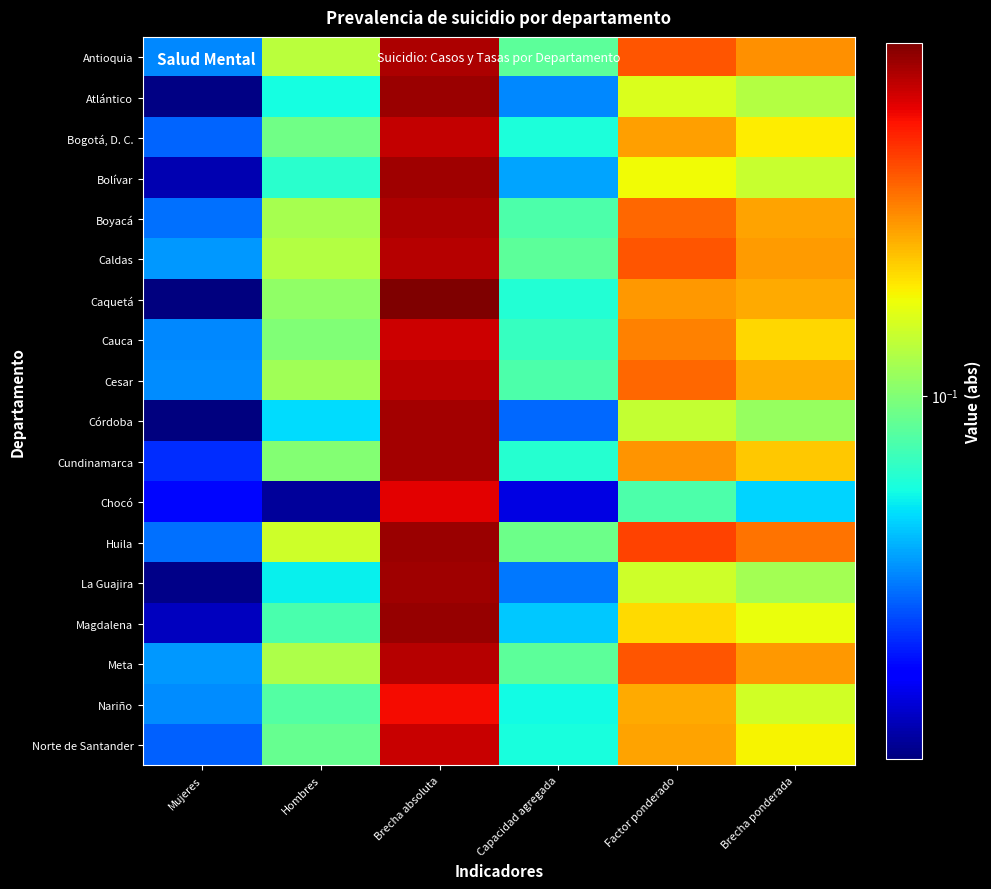

Which series has the largest range (max minus min)?

Caquetá